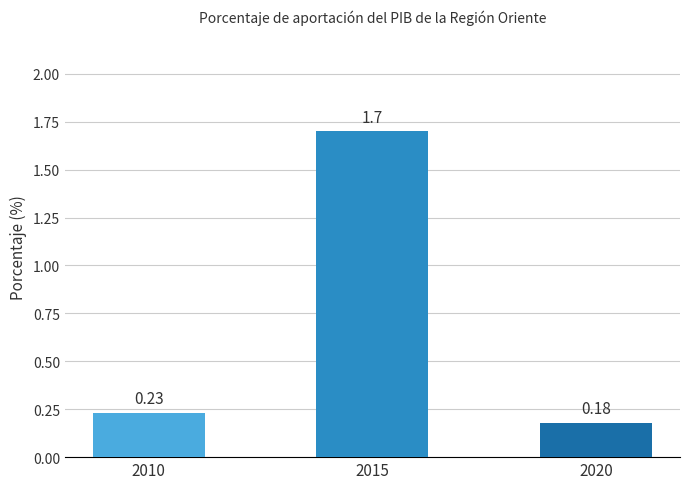

What is the maximum value shown in the chart?

1.7